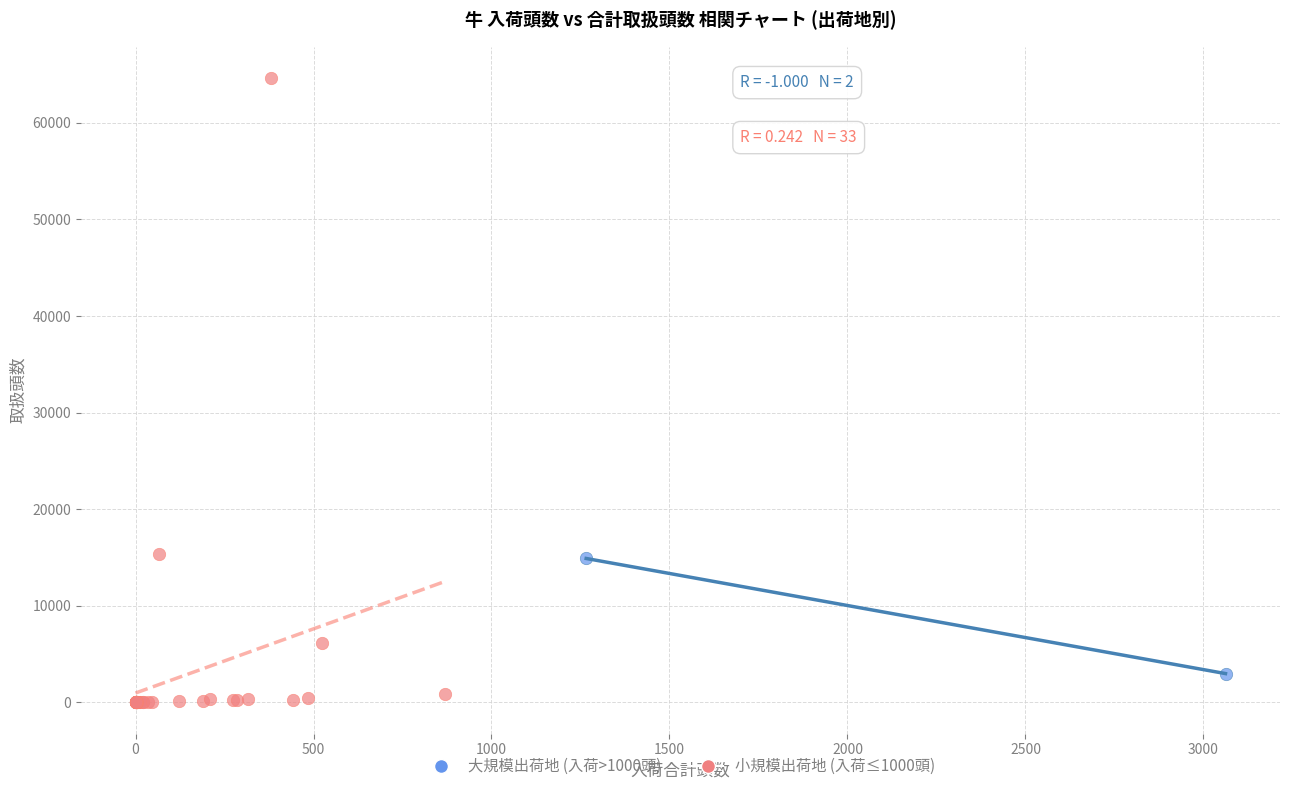

What are all the series names shown in the legend?

大規模出荷地 (入荷>1000頭), 小規模出荷地 (入荷≤1000頭)